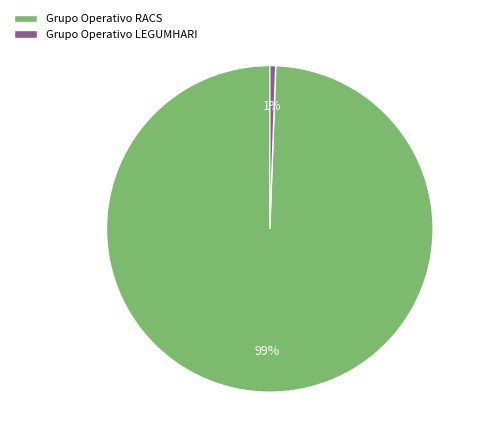

To the nearest percent, what portion does Grupo Operativo LEGUMHARI represent?

1%